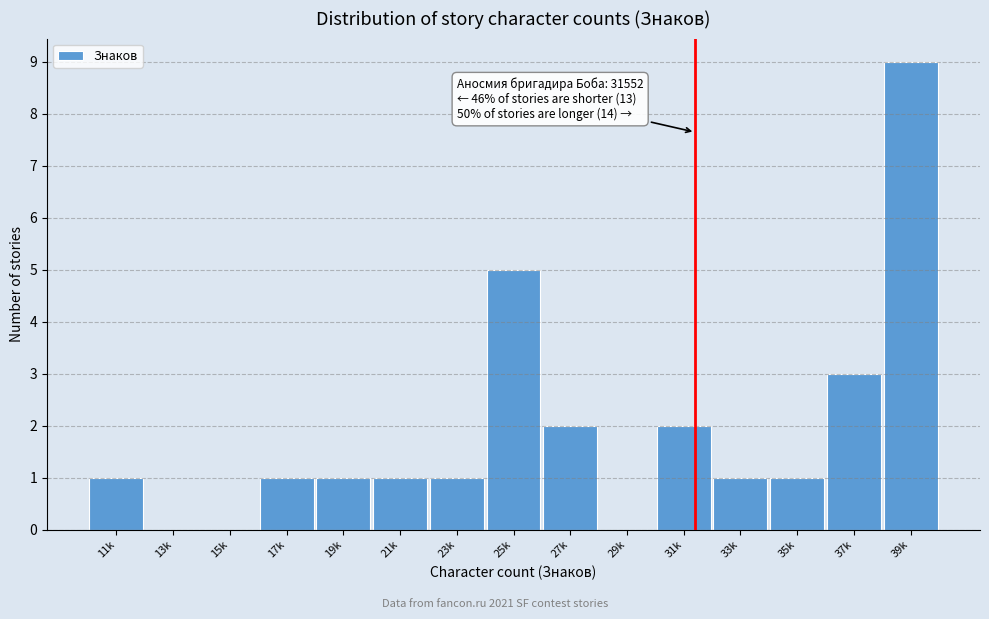

Reading left to right, transcribe all the data shown in this chart.

11k=1	13k=0	15k=0	17k=1	19k=1	21k=1	23k=1	25k=5	27k=2	29k=0	31k=2	33k=1	35k=1	37k=3	39k=9